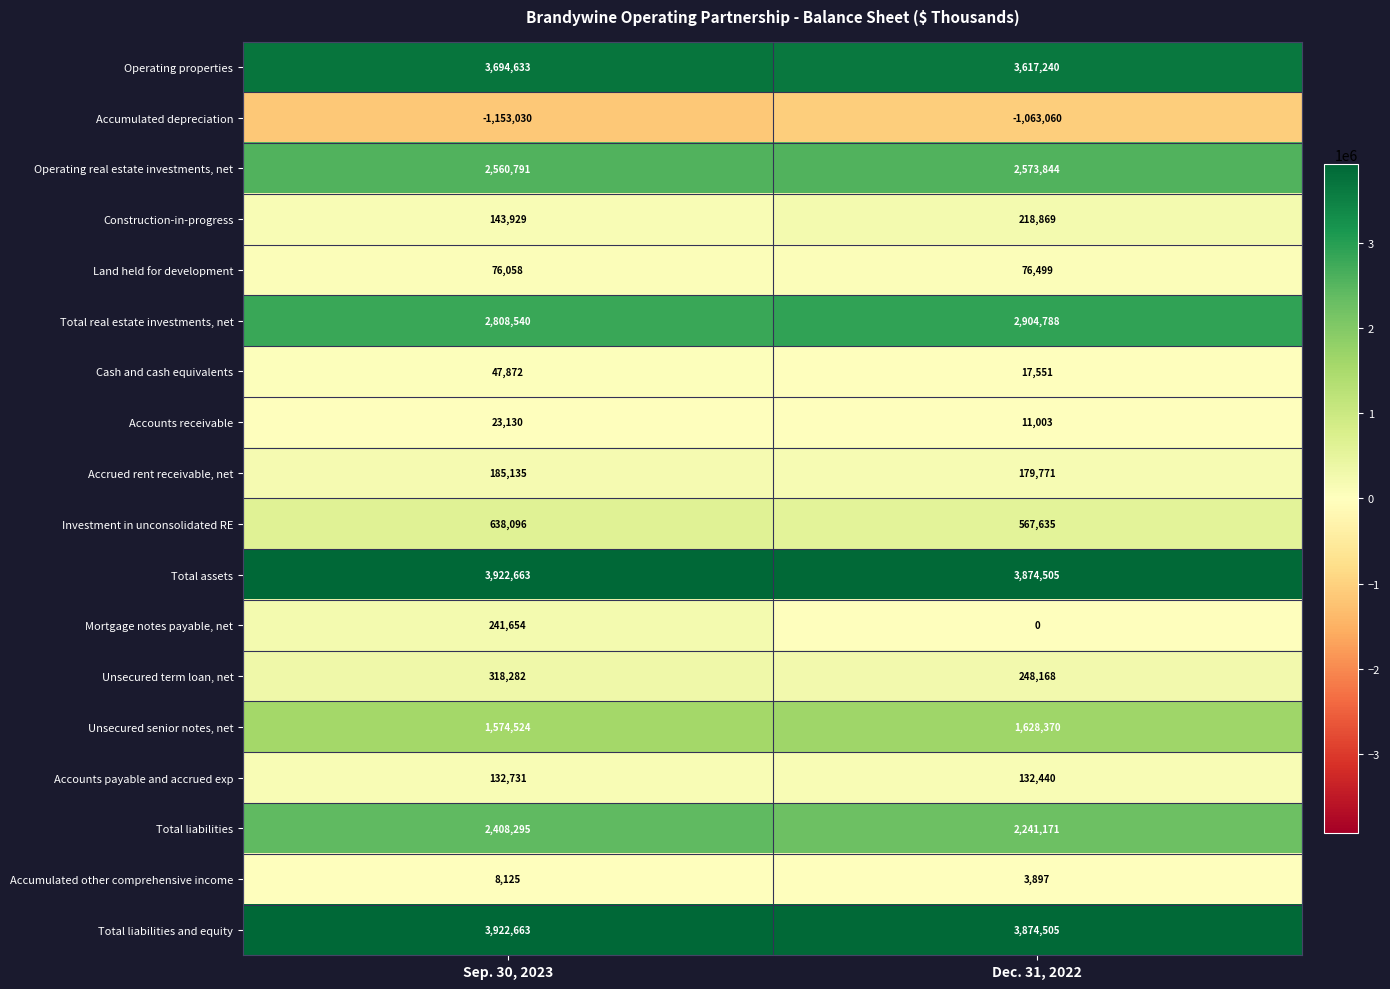

What is the maximum value shown in the chart?

3922663